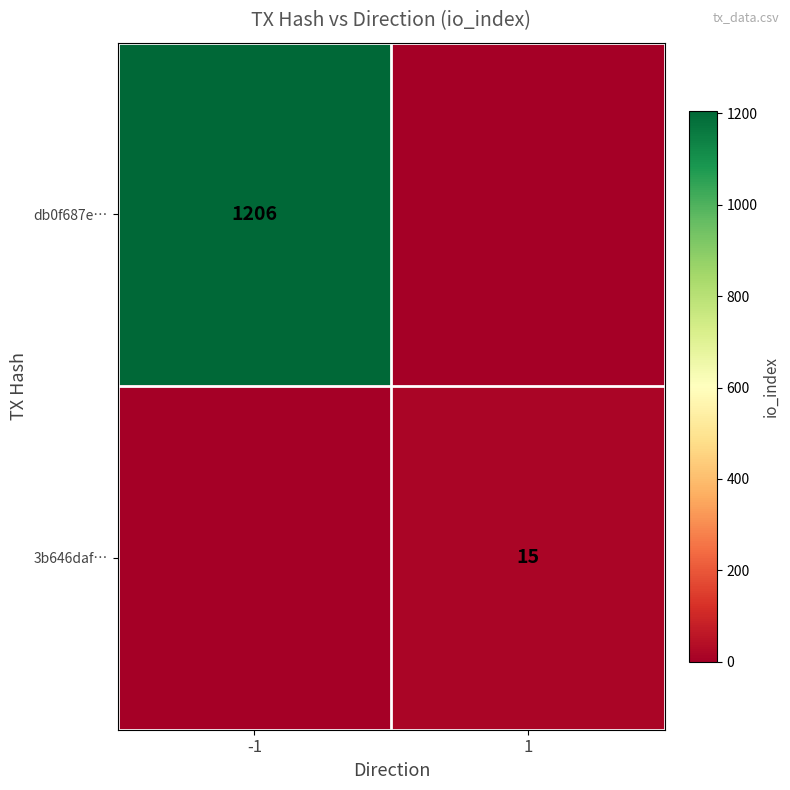

Is it true that db0f687e… equals 1612 at -1?

False